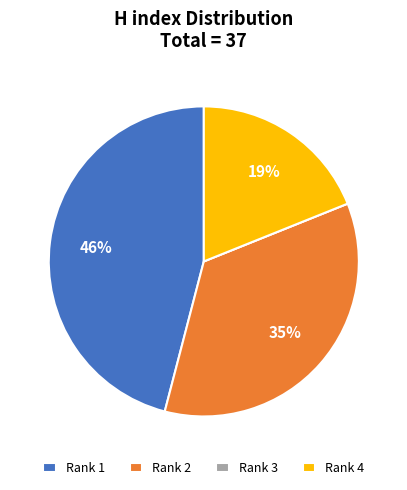

True or false: Rank 4 accounts for 19% of the total.

True